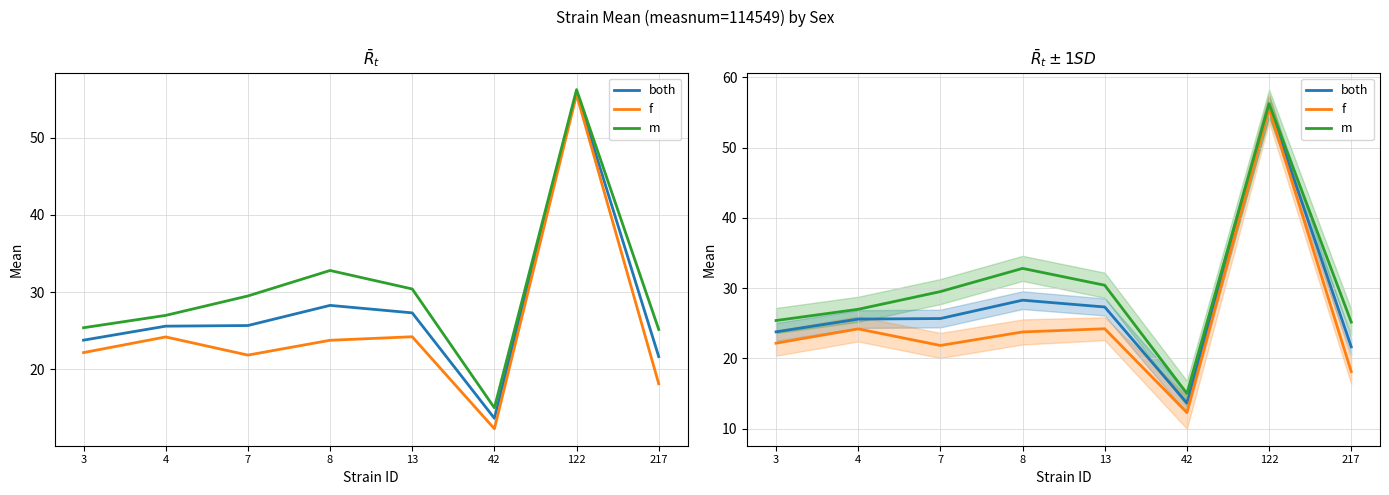

Reading left to right, list all the values displayed in this chart.

both: 3=23.8	4=25.6	7=25.7	8=28.3	13=27.3	42=13.6	122=55.9	217=21.6
f: 3=22.2	4=24.2	7=21.8	8=23.8	13=24.2	42=12.3	122=55.6	217=18.1
m: 3=25.4	4=27.0	7=29.5	8=32.8	13=30.4	42=15.0	122=56.3	217=25.2